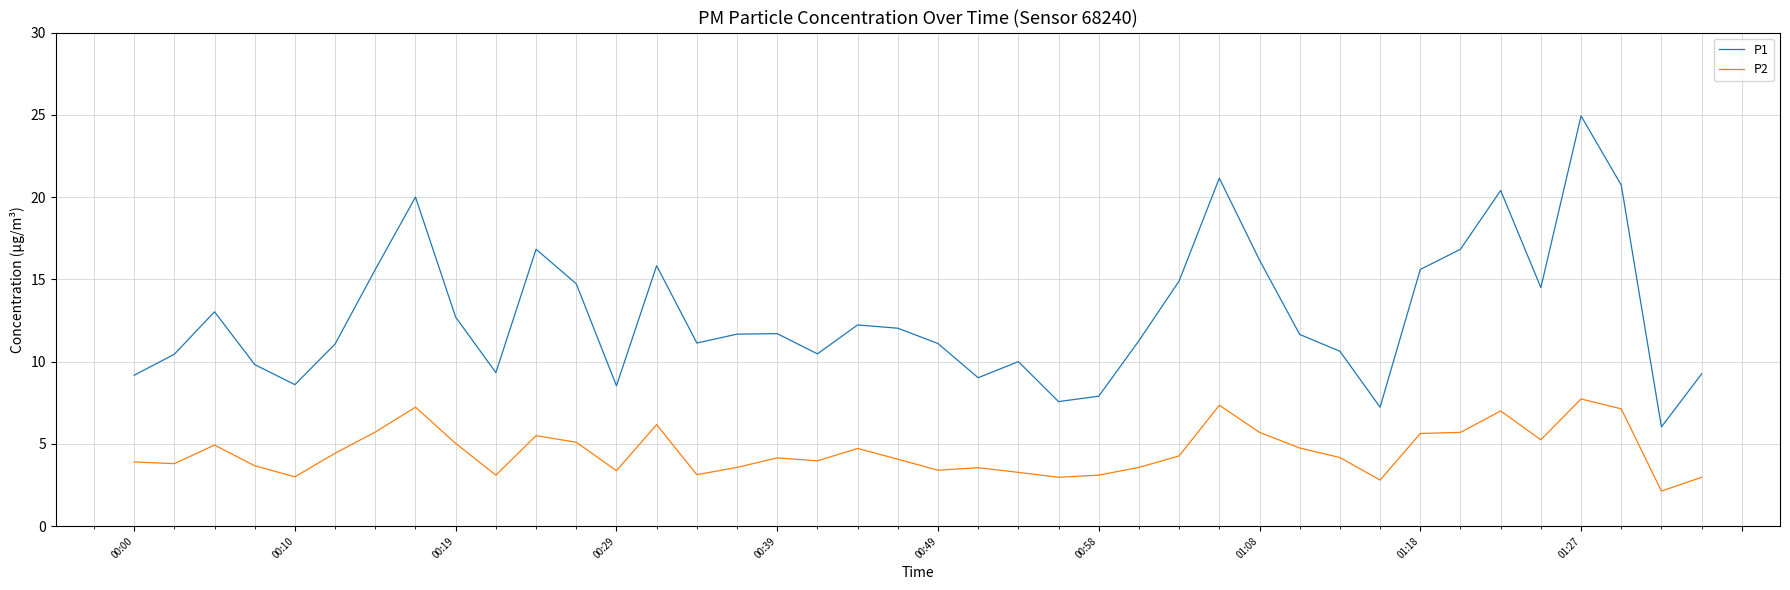

What is the minimum value shown in the chart?

2.1